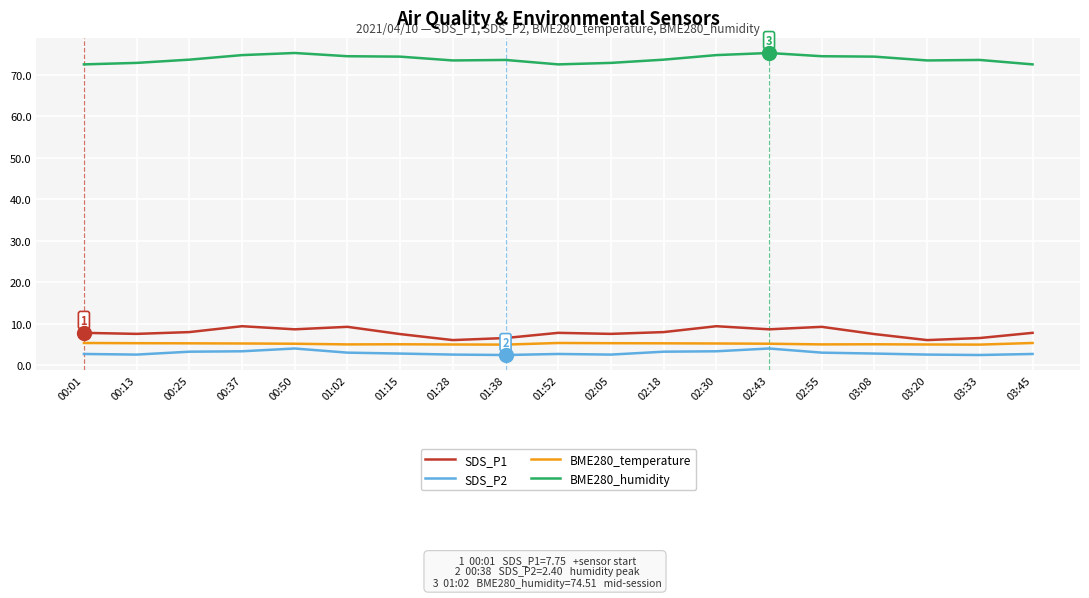

True or false: BME280_humidity and BME280_temperature intersect in this chart.

False